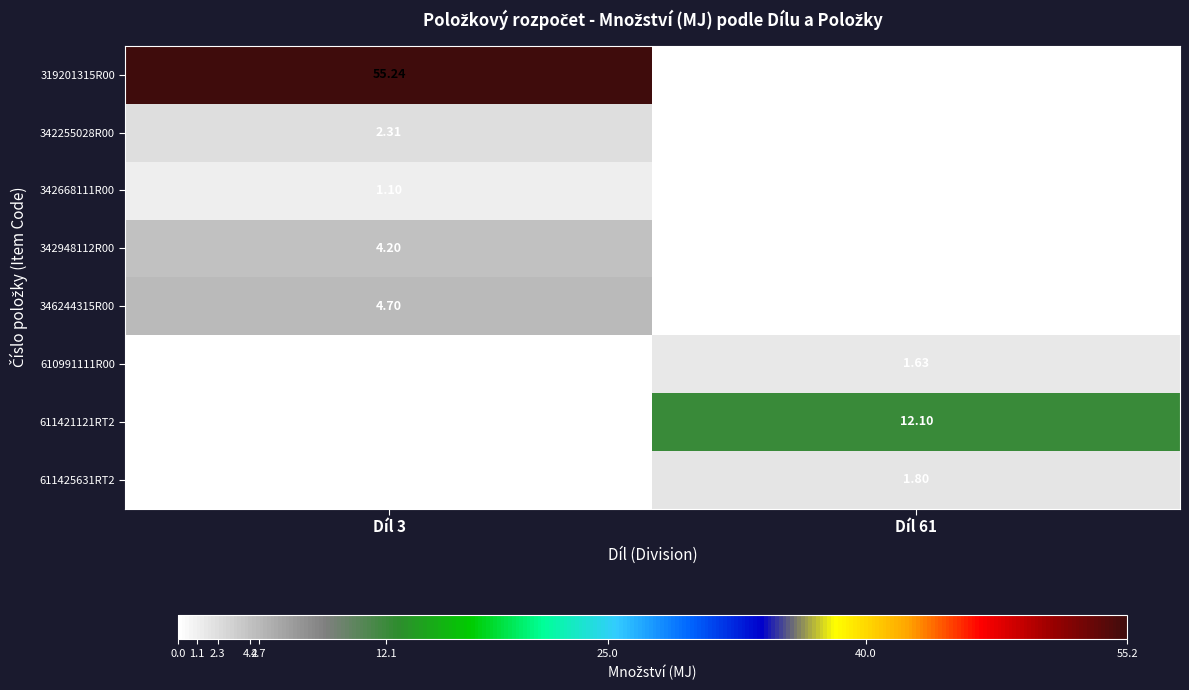

Between Díl 3 and Díl 61, which series saw the biggest shift?

319201315R00